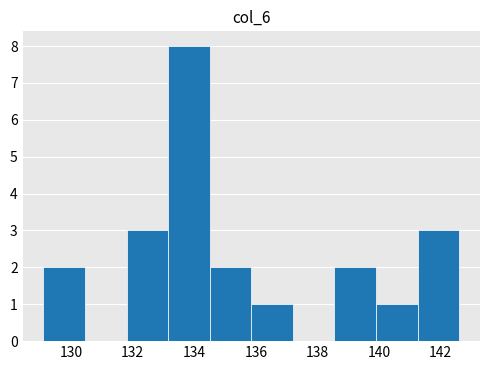

Reading left to right, list every bar in this chart as the range it spans on the x-axis followed by its height. Neither the bar edges nor the heights are printed on the chart, so give them approximately, as read against the axes.

129.10 to 130.45: 2
130.45 to 131.80: 0
131.80 to 133.15: 3
133.15 to 134.50: 8
134.50 to 135.85: 2
135.85 to 137.20: 1
137.20 to 138.55: 0
138.55 to 139.90: 2
139.90 to 141.25: 1
141.25 to 142.60: 3